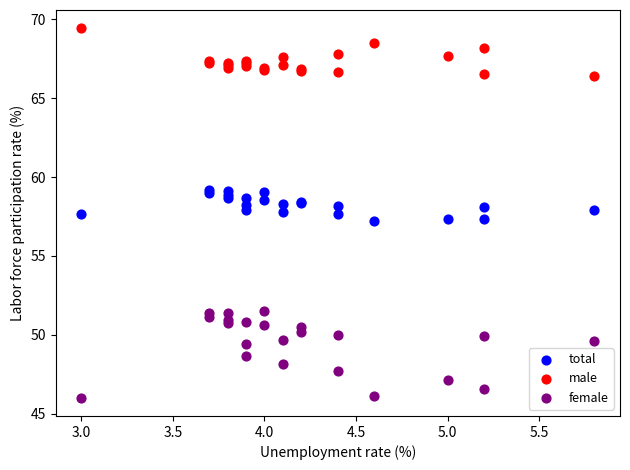

Which series contains the highest Y value?

male